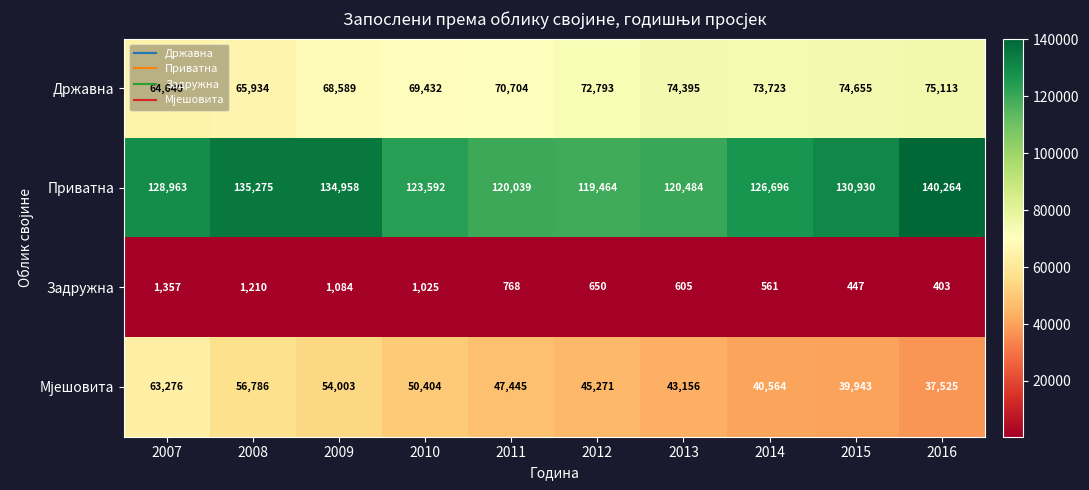

List the labels in order of Задружна value, largest first.

2007, 2008, 2009, 2010, 2011, 2012, 2013, 2014, 2015, 2016